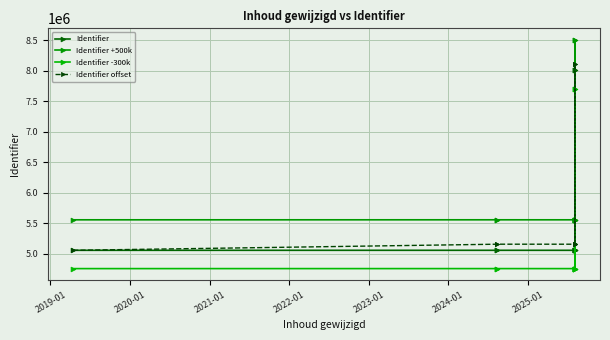

True or false: Identifier +500k and Identifier -300k cross at least once.

False